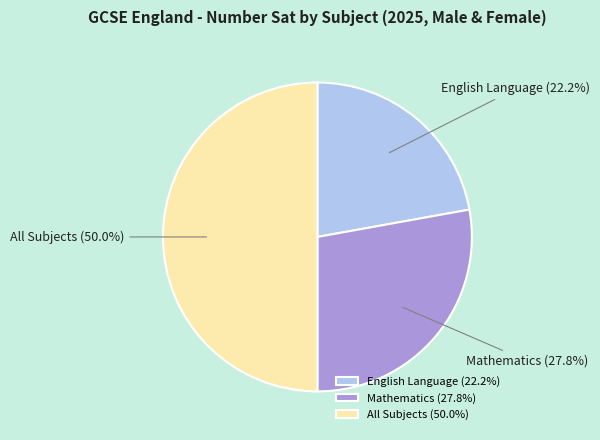

Which has a higher value, English Language or Mathematics?

Mathematics